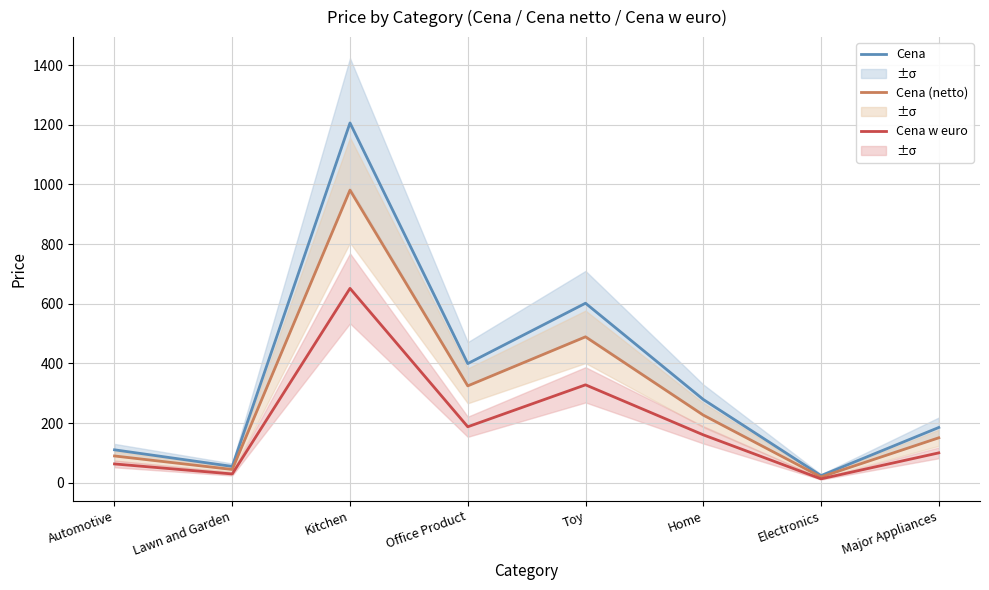

What is the total value across all series at Electronics?

55.9